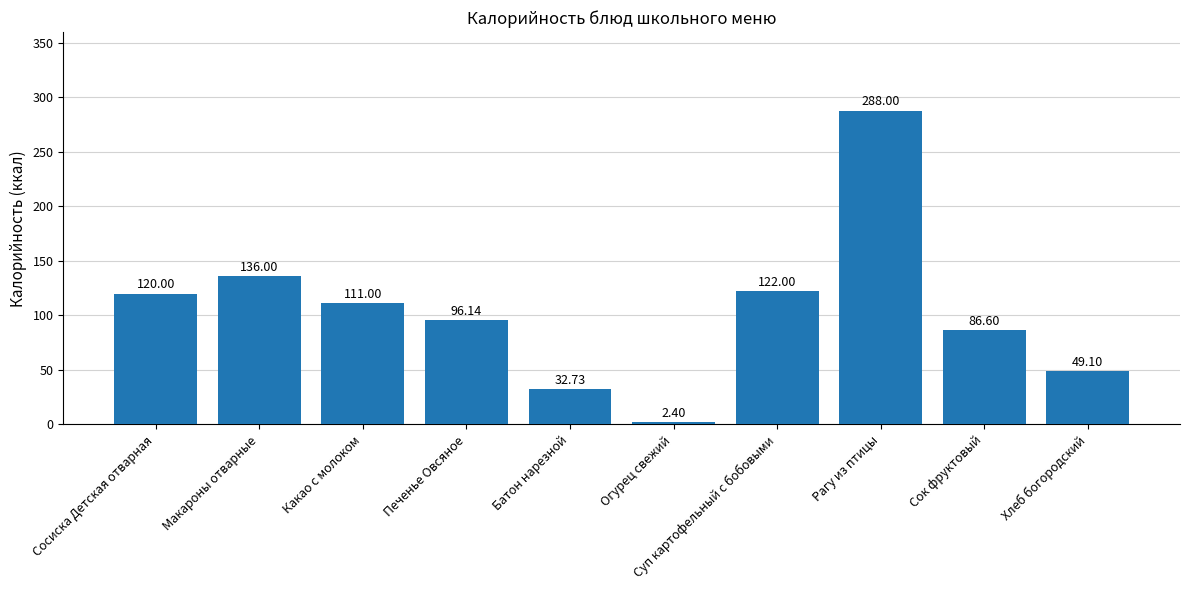

Where is the data nearest to the value 145?

Макароны отварные